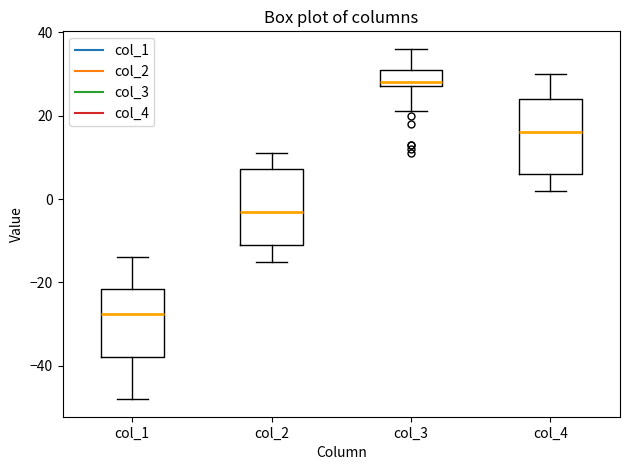

Reading left to right, transcribe this box plot: for each box, give where its median line is, the range the box spans, and where its two whiskers end, as read against the y-axis. The values are not printed on the chart, so give them approximately, as read against the axis.

col_1: median -28, box -38 to -22, whiskers -48 to -14
col_2: median -2, box -10 to 8, whiskers -14 to 12
col_3: median 28 (just above the box's lower edge), box 28 to 32, whiskers 22 to 36
col_4: median 16, box 6 to 24, whiskers 2 to 30